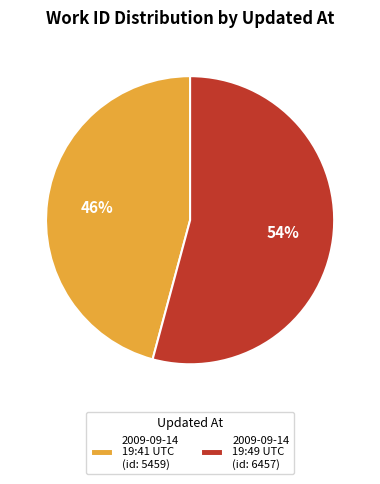

To the nearest percent, what is the difference between the largest and smallest slice percentages?

8%